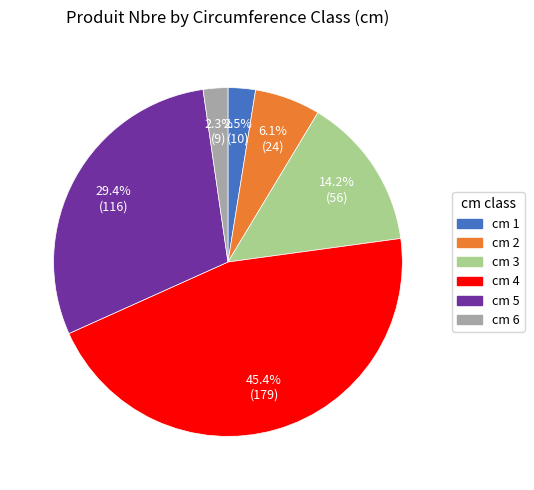

Is cm 5 the majority of the pie?

No